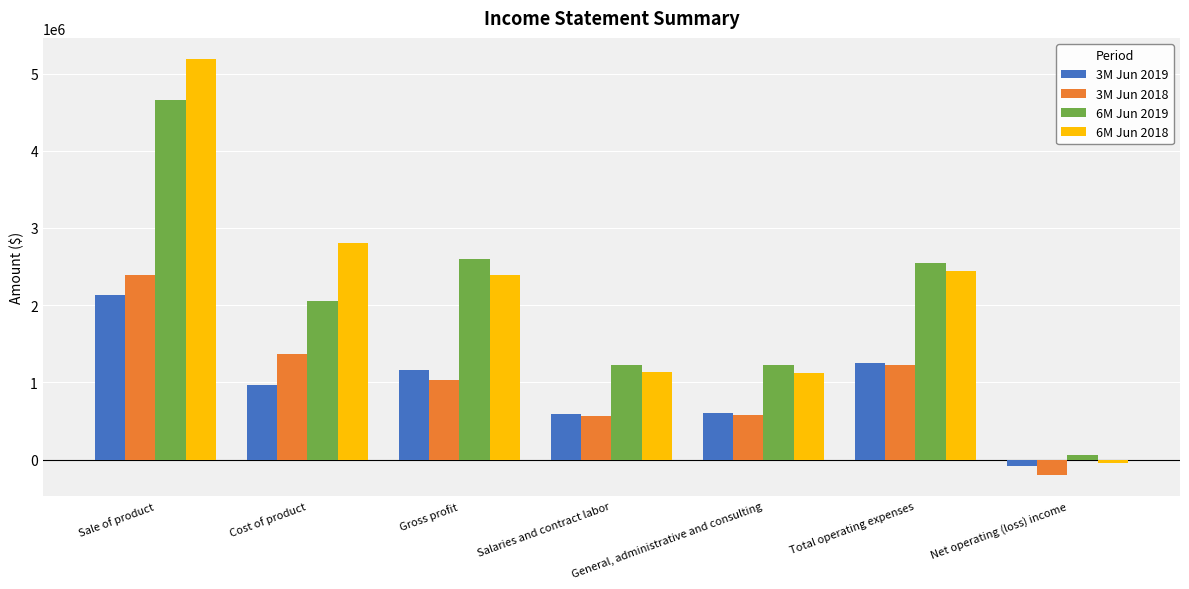

True or false: 3M Jun 2018 has a value of 1028742 at Gross profit.

True